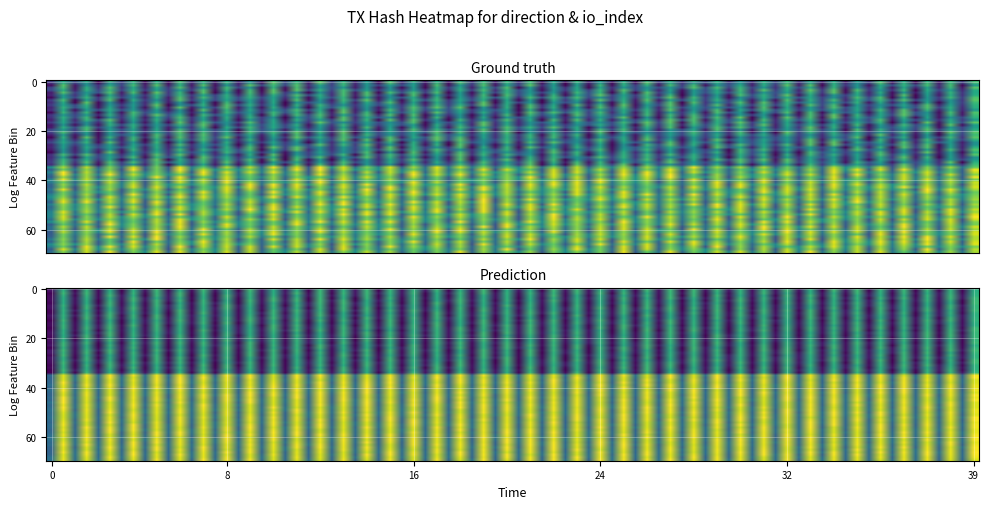

True or false: edd3875ca9b922e917c96005f545301ef794150 has a value of 0 at 1.

False